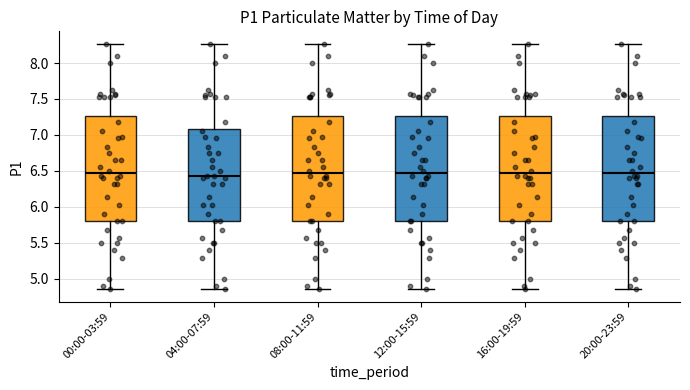

Reading left to right, read every box against the y-axis: the position of its median line, the range the box covers, and the ends of its whiskers. The values are not printed on the chart, so give them approximately, as read against the axis.

00:00-03:59: median 6.45, box 5.80 to 7.25, whiskers 4.85 to 8.25
04:00-07:59: median 6.45, box 5.80 to 7.10, whiskers 4.85 to 8.25
08:00-11:59: median 6.45, box 5.80 to 7.25, whiskers 4.85 to 8.25
12:00-15:59: median 6.45, box 5.80 to 7.25, whiskers 4.85 to 8.25
16:00-19:59: median 6.45, box 5.80 to 7.25, whiskers 4.85 to 8.25
20:00-23:59: median 6.45, box 5.80 to 7.25, whiskers 4.85 to 8.25